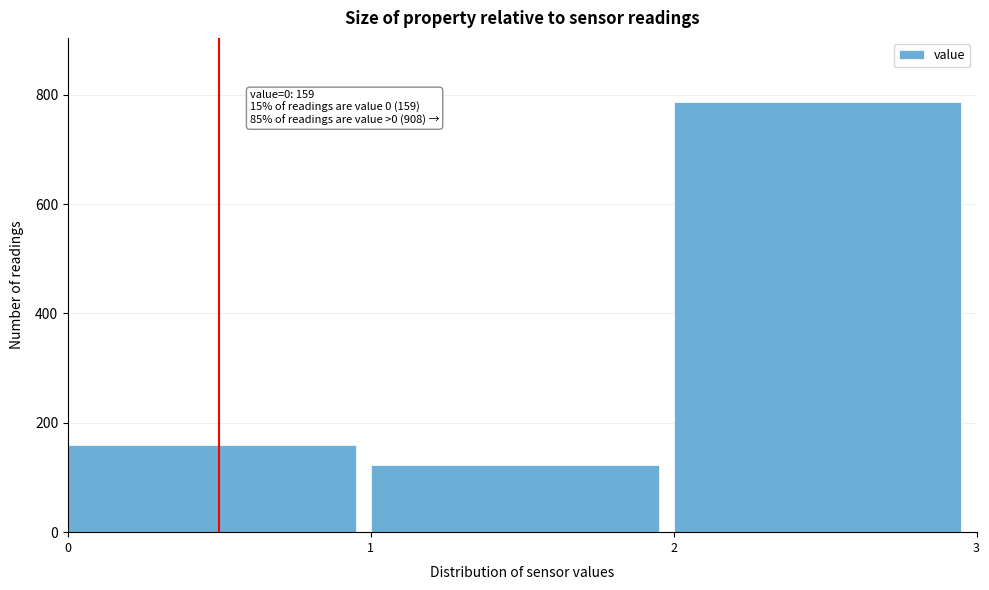

Reading left to right, list all the values displayed in this chart.

159	122	786